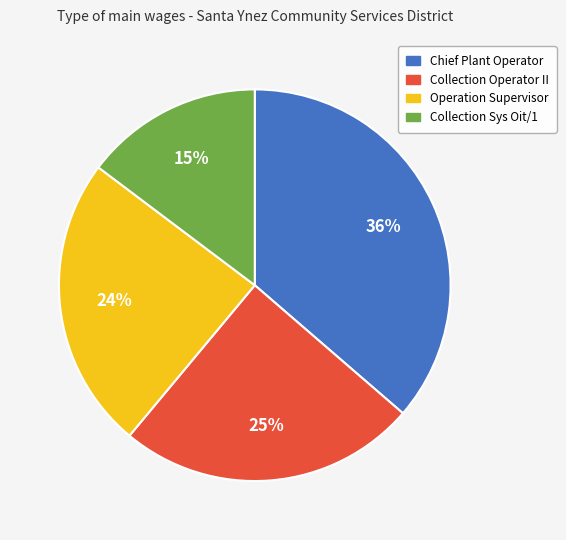

Count the number of slices in the pie.

4